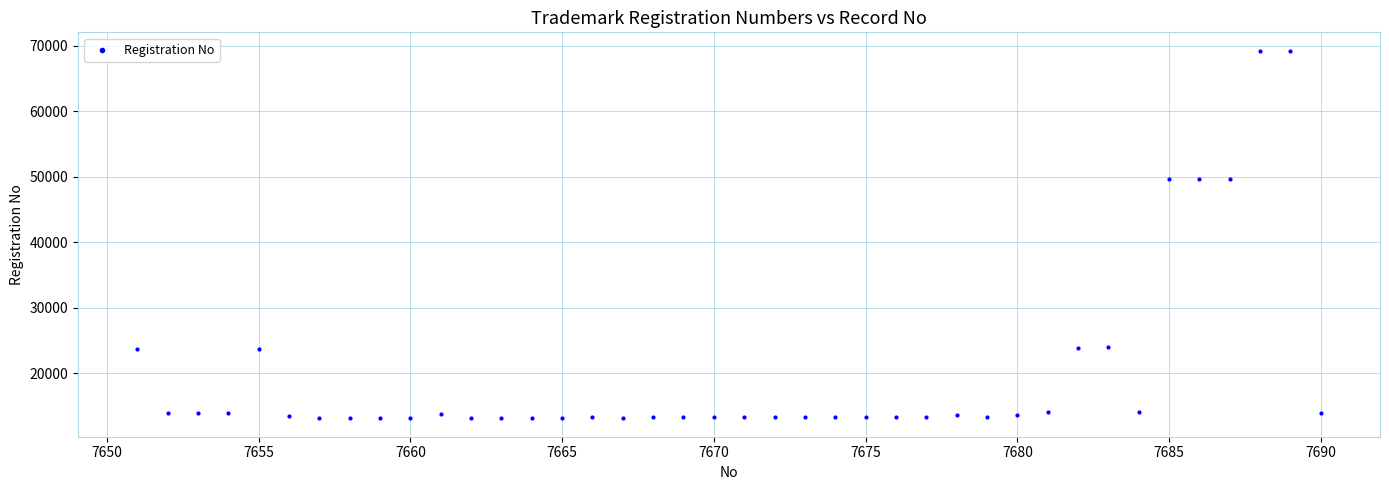

What is the range of X values (max minus min)?

39